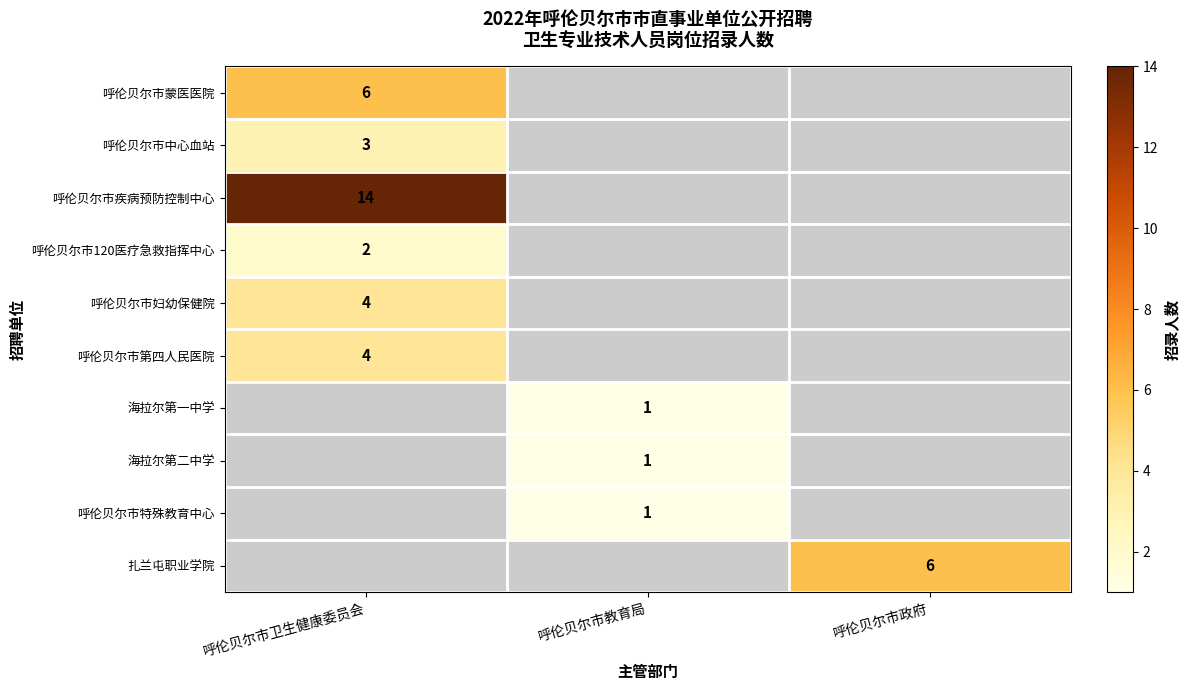

At how many categories does at least one series exceed 7?

1